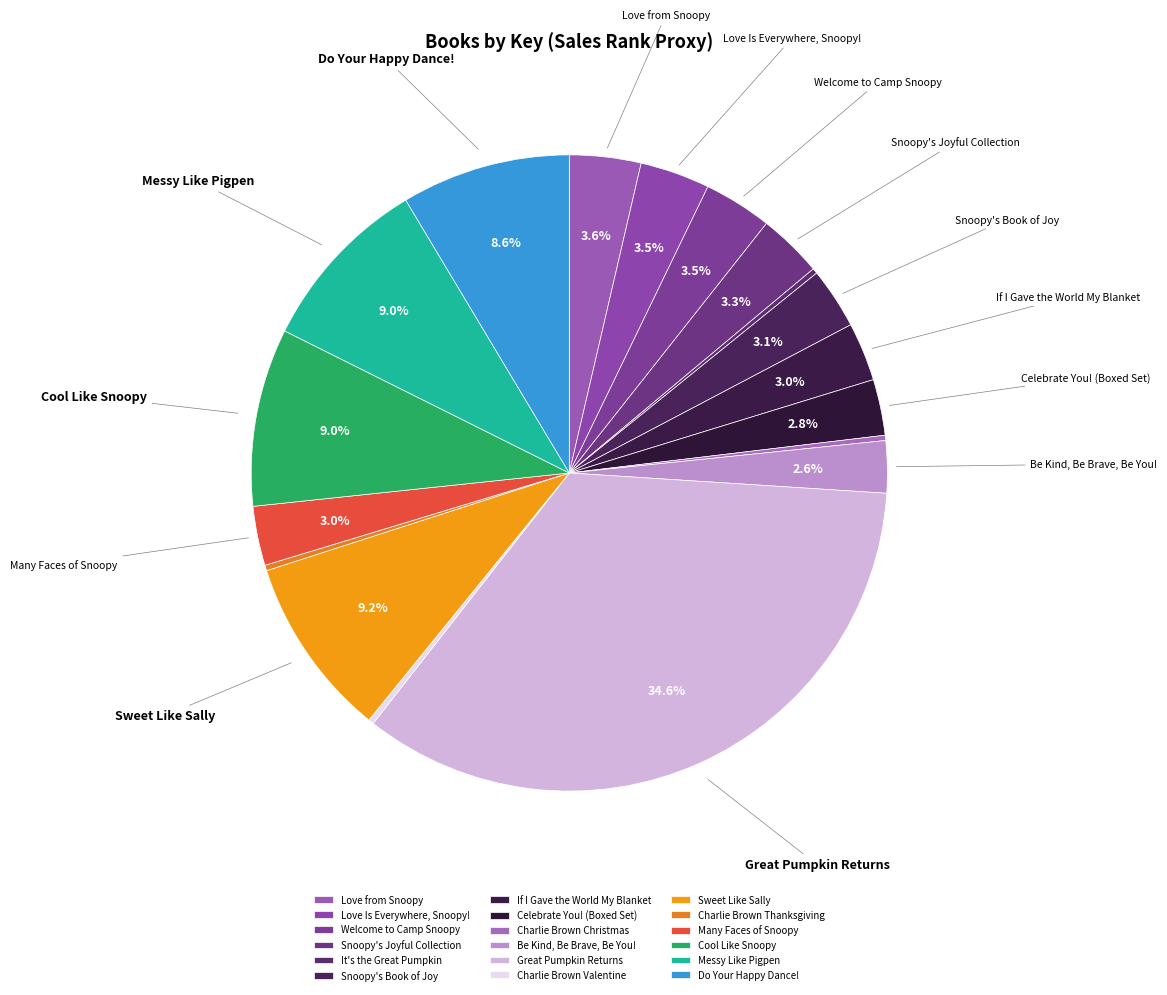

Rank the categories by value from highest to lowest.

Great Pumpkin Returns, Sweet Like Sally, Messy Like Pigpen, Cool Like Snoopy, Do Your Happy Dance!, Love from Snoopy, Love Is Everywhere, Snoopy!, Welcome to Camp Snoopy, Snoopy's Joyful Collection, Snoopy's Book of Joy, Many Faces of Snoopy, If I Gave the World My Blanket, Celebrate You! (Boxed Set), Be Kind, Be Brave, Be You!, Charlie Brown Thanksgiving, Charlie Brown Valentine, Charlie Brown Christmas, It's the Great Pumpkin